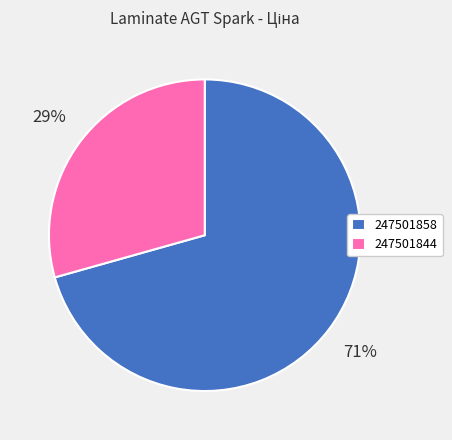

To the nearest percent, what portion does 247501858 represent?

71%